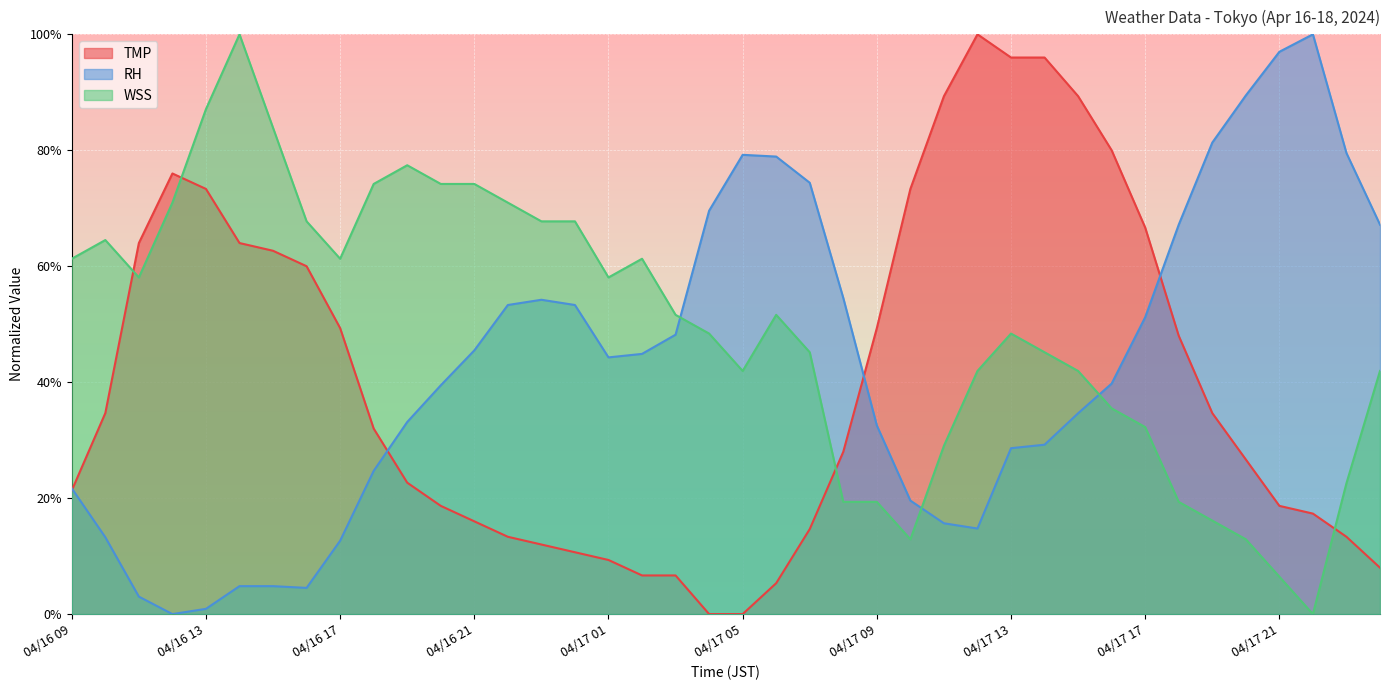

Which has a higher value, 04/17 14 or 04/16 16?

04/17 14